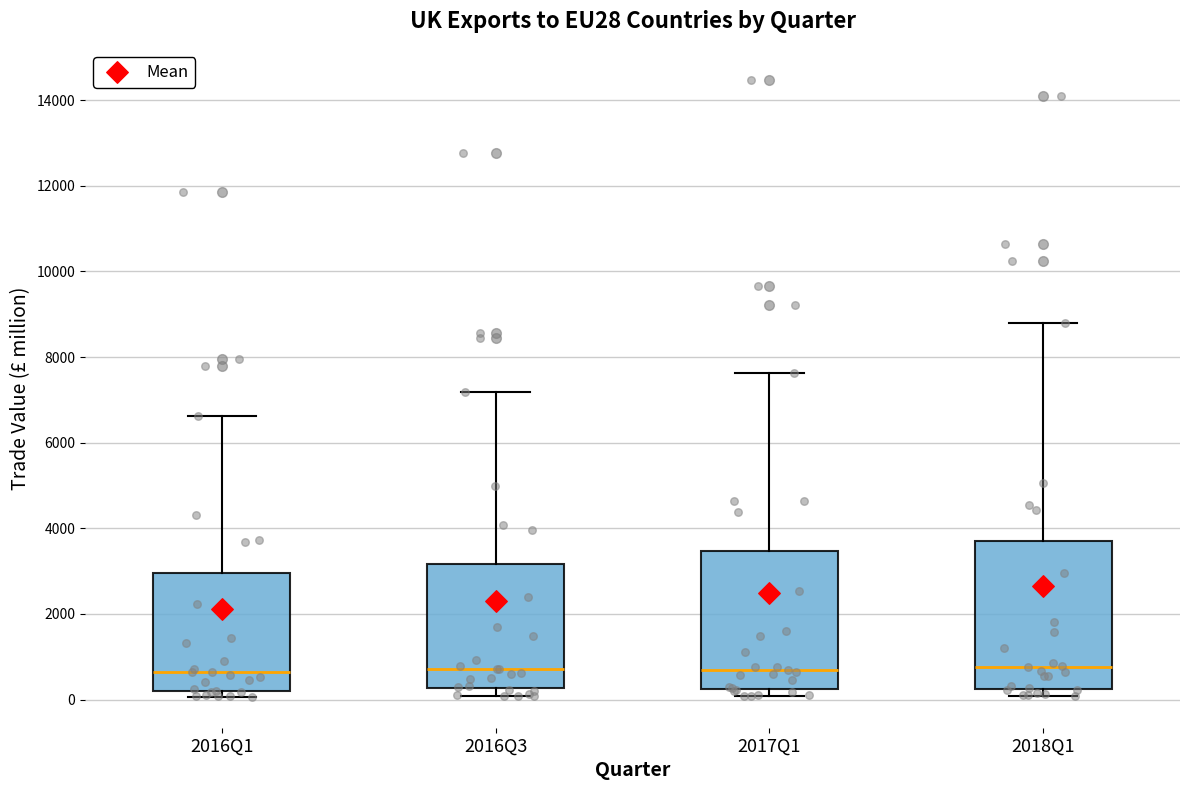

Reading left to right, transcribe this box plot: for each box, give where its median line is, the range the box spans, and where its two whiskers end, as read against the y-axis. The values are not printed on the chart, so give them approximately, as read against the axis.

2016Q1: median 600, box 200 to 3000, whiskers 0 to 6600
2016Q3: median 800, box 200 to 3200, whiskers 0 to 7200
2017Q1: median 800, box 200 to 3400, whiskers 0 to 7600
2018Q1: median 800, box 200 to 3600, whiskers 0 to 8800